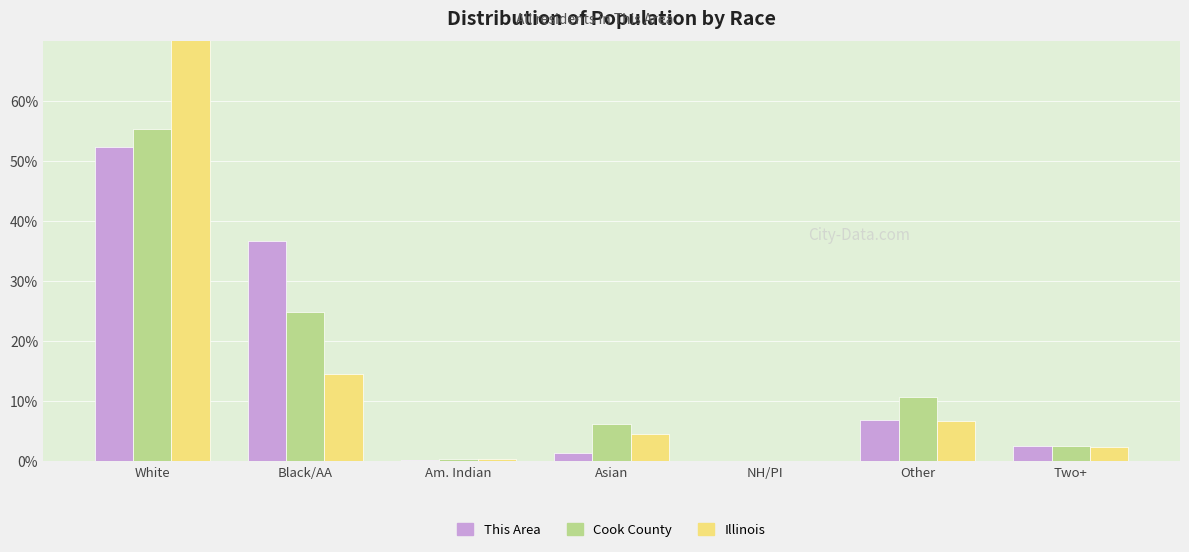

Is the value of This Area at Two+ greater than the value of Cook County at Am. Indian?

Yes